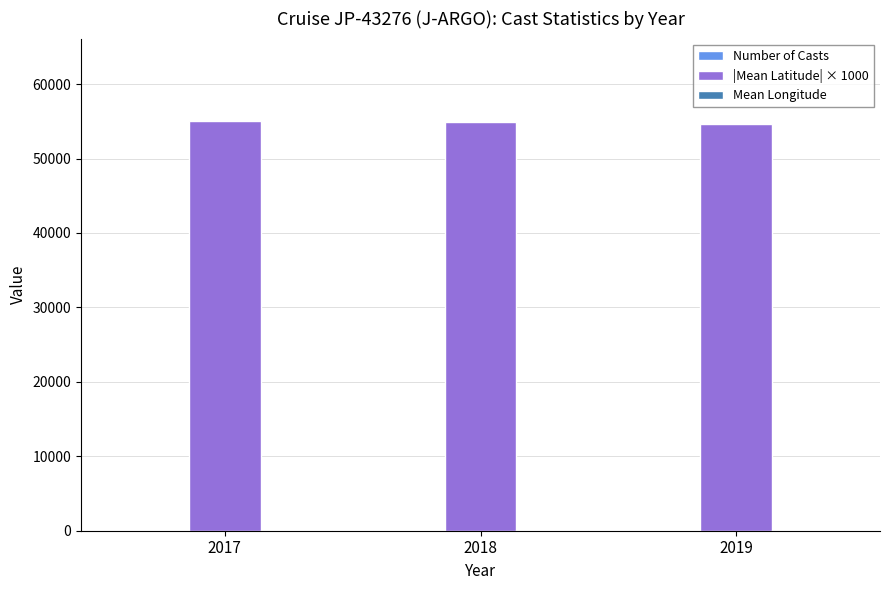

Which series has the largest total across all categories?

|Mean Latitude| × 1000